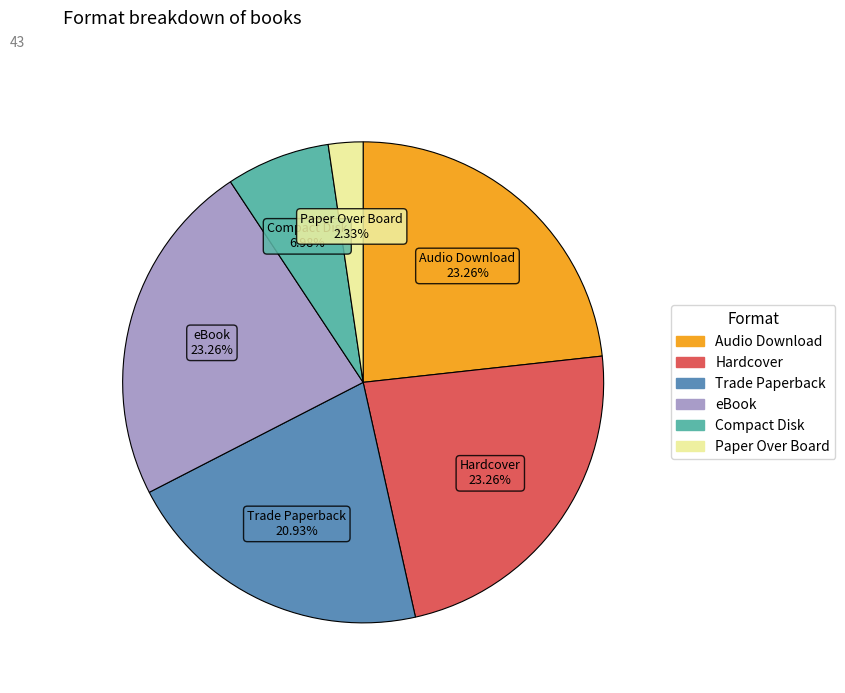

What is the smallest slice in the pie chart?

Paper Over Board